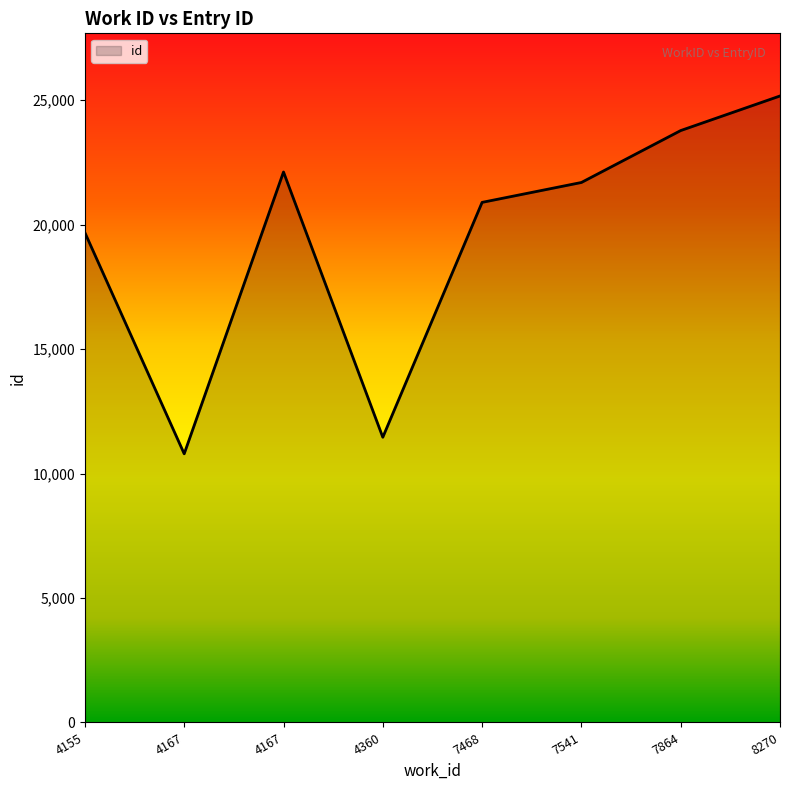

List the labels in order of value, largest first.

8270, 7864, 4167, 7541, 7468, 4155, 4360, 4167